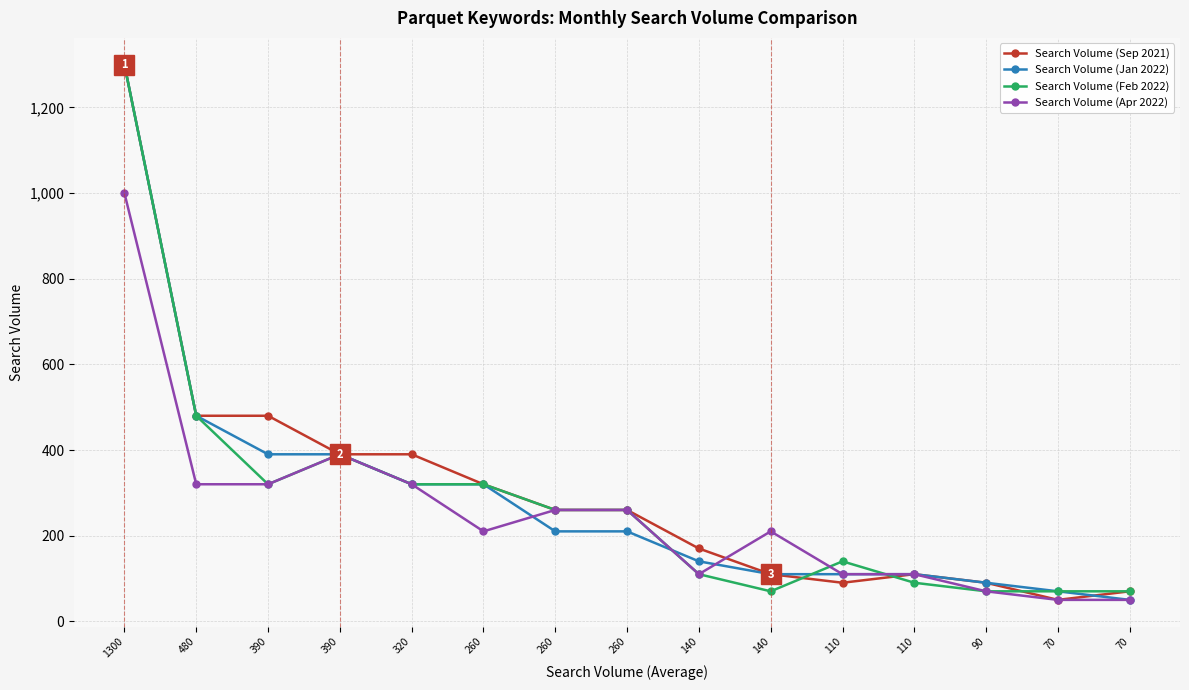

Which series has the widest spread of values?

Search Volume (Sep 2021)